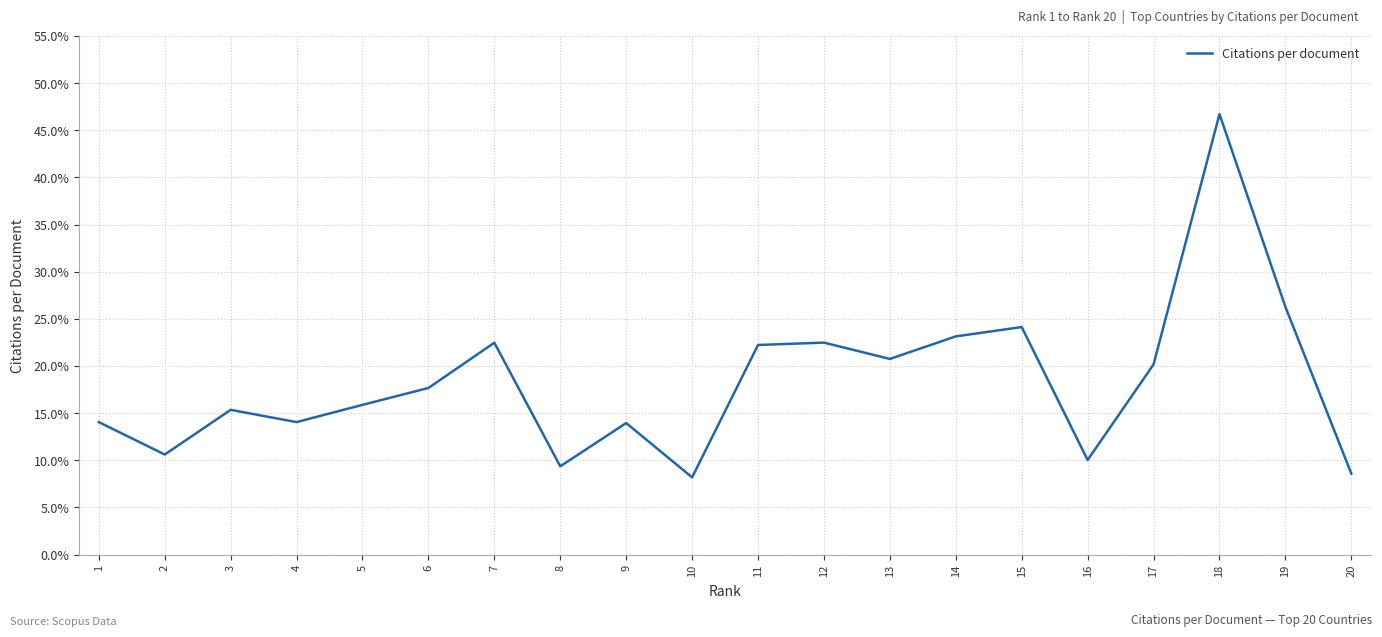

True or false: there are more than 1 points higher than both neighbors.

True